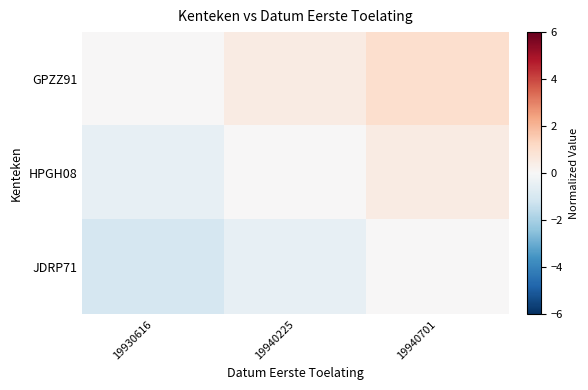

Which series has the largest total across all categories?

GPZZ91